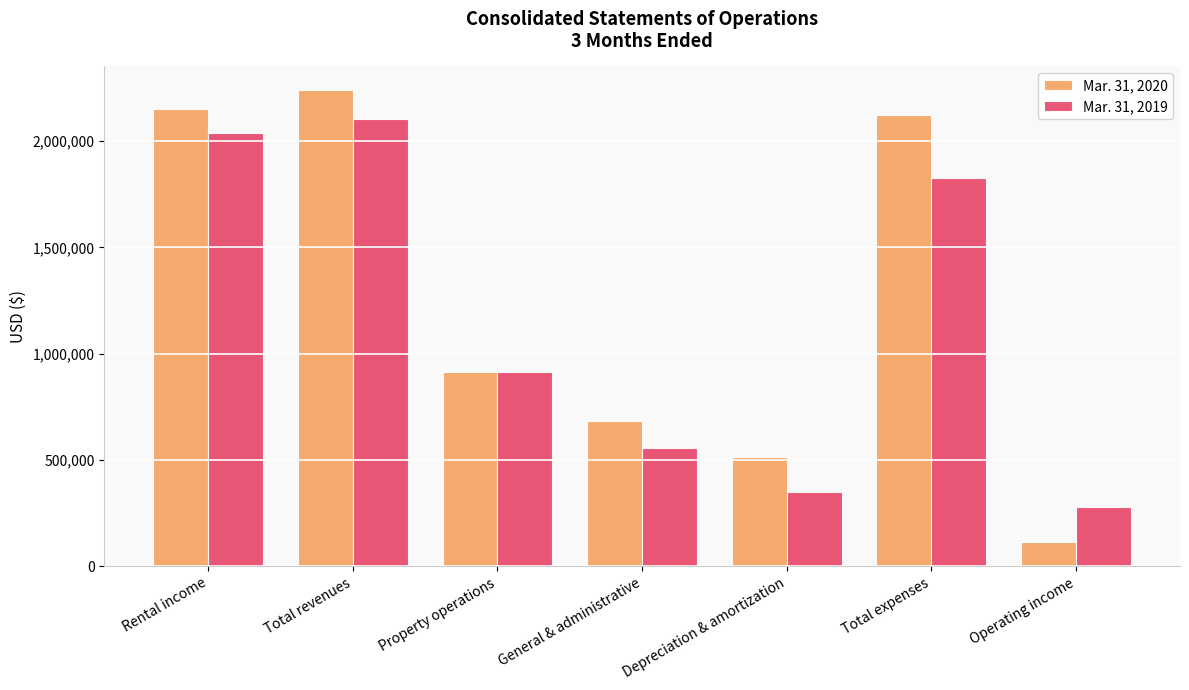

What are all the series names shown in the legend?

Mar. 31, 2020, Mar. 31, 2019